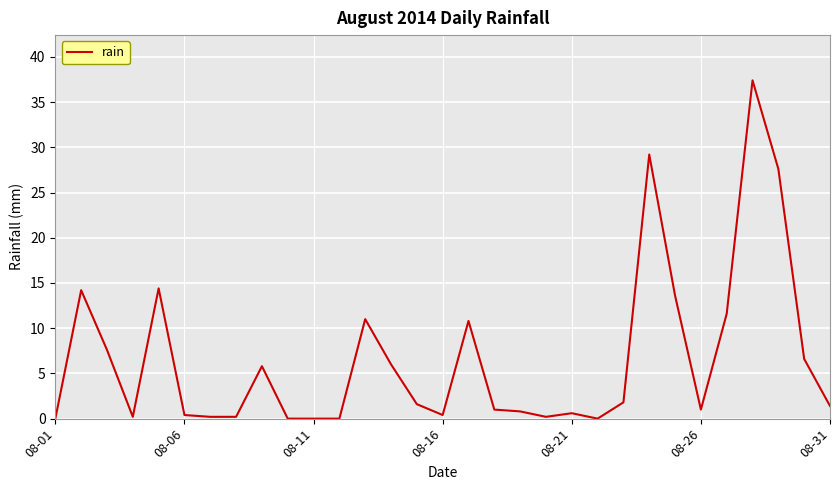

What is the maximum value shown in the chart?

37.4